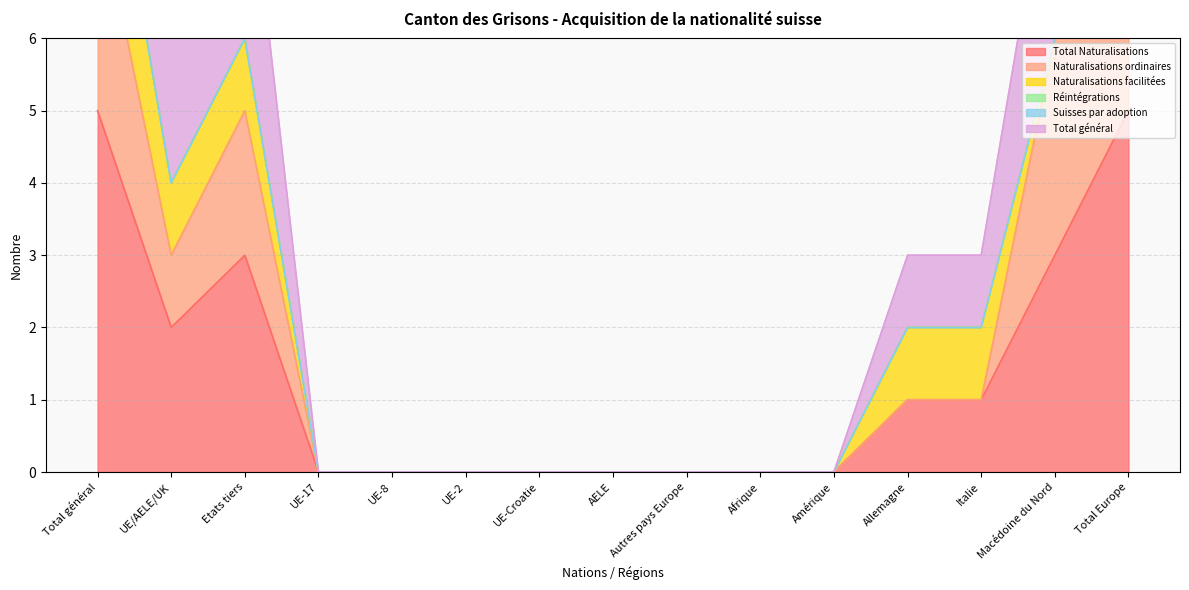

List the labels in order of Total Naturalisations value, smallest first.

UE-17, UE-8, UE-2, UE-Croatie, AELE, Autres pays Europe, Afrique, Amérique, Allemagne, Italie, UE/AELE/UK, Etats tiers, Macédoine du Nord, Total général, Total Europe